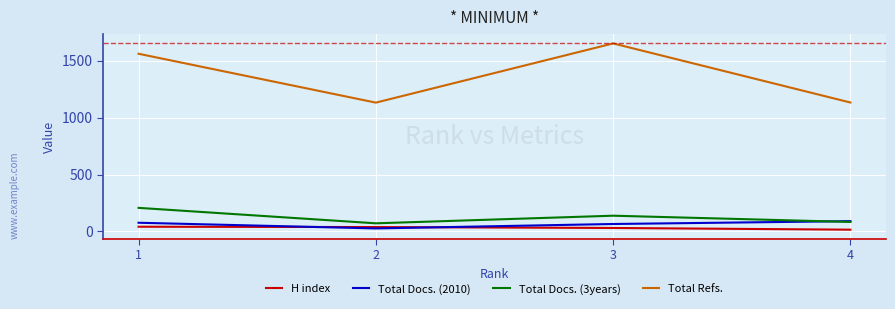

Which series has the largest total across all categories?

Total Refs.